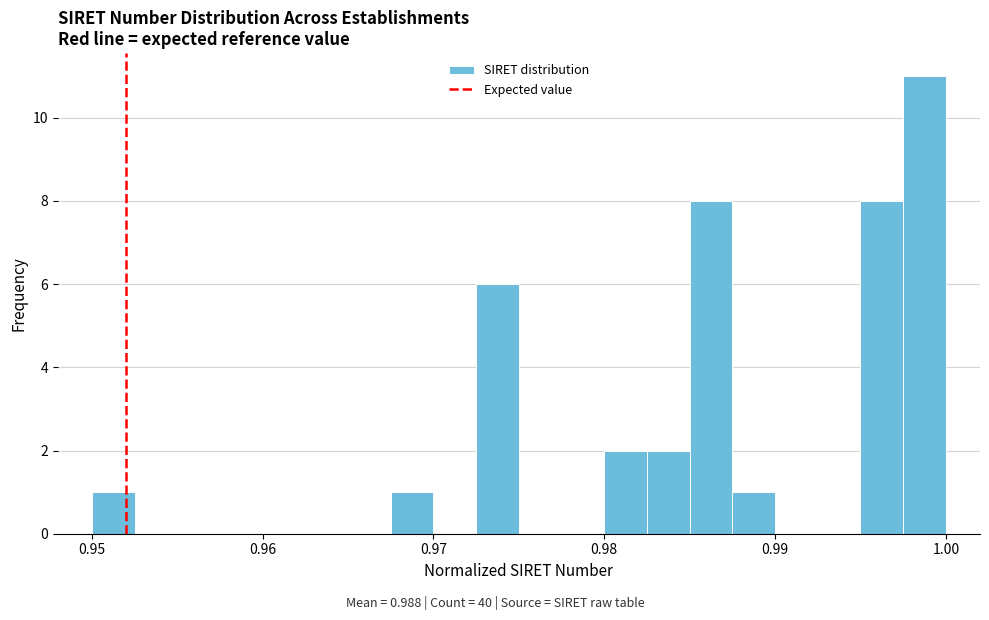

Around what value on the x-axis is the tallest bar? Give the approximate position of its centre, as read against the axis.

0.999